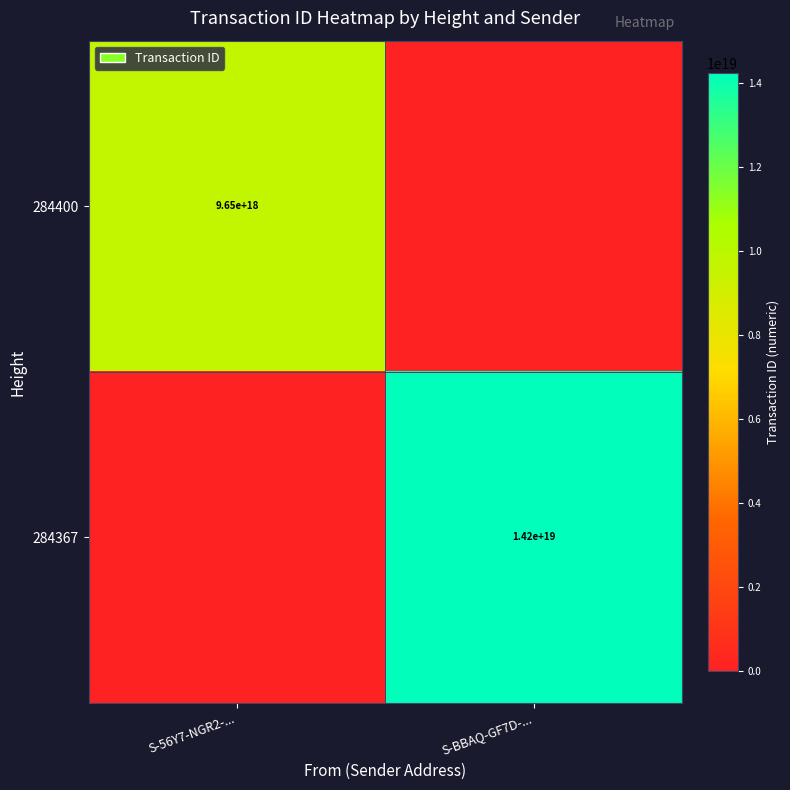

Is it true that 284400 equals 9650000000000000000 at S-56Y7-NGR2-...?

True